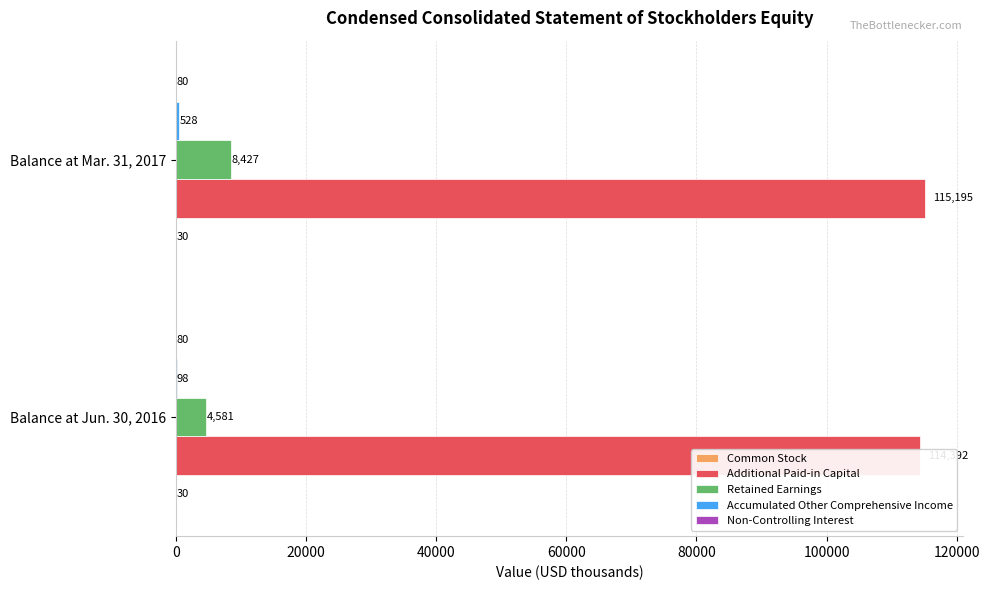

What are all the series names shown in the legend?

Common Stock, Additional Paid-in Capital, Retained Earnings, Accumulated Other Comprehensive Income, Non-Controlling Interest